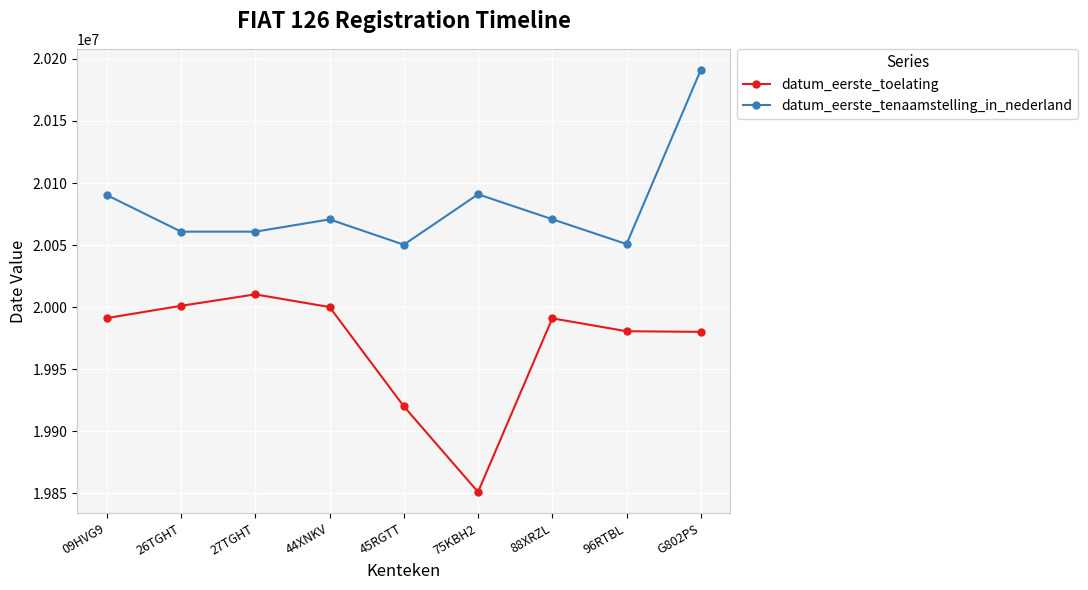

At which label does datum_eerste_toelating first exceed 19991008?

09HVG9